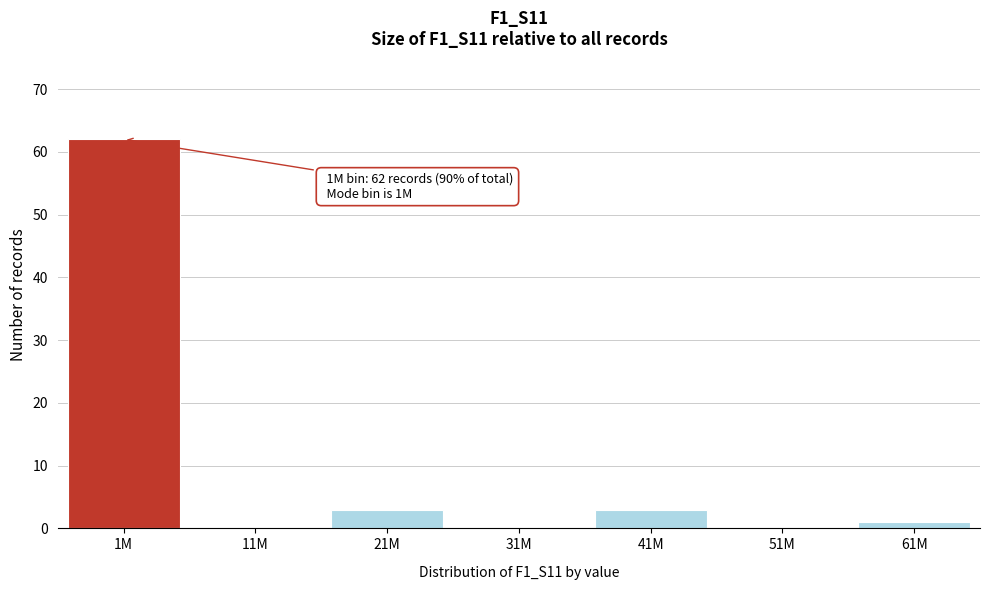

Reading left to right, transcribe all the data shown in this chart.

1M=62	11M=0	21M=3	31M=0	41M=3	51M=0	61M=1